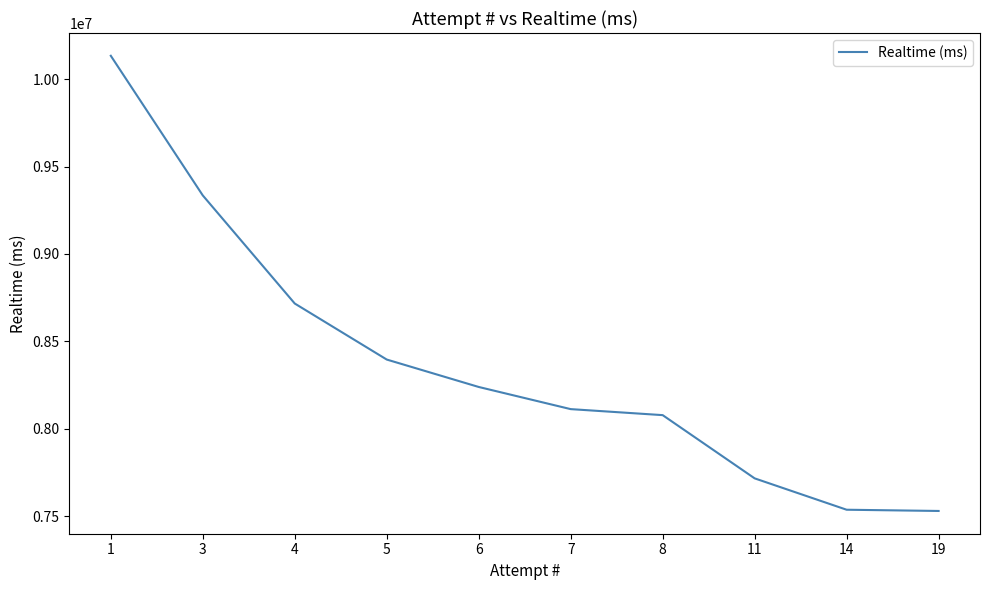

What is the greatest value displayed?

10133908